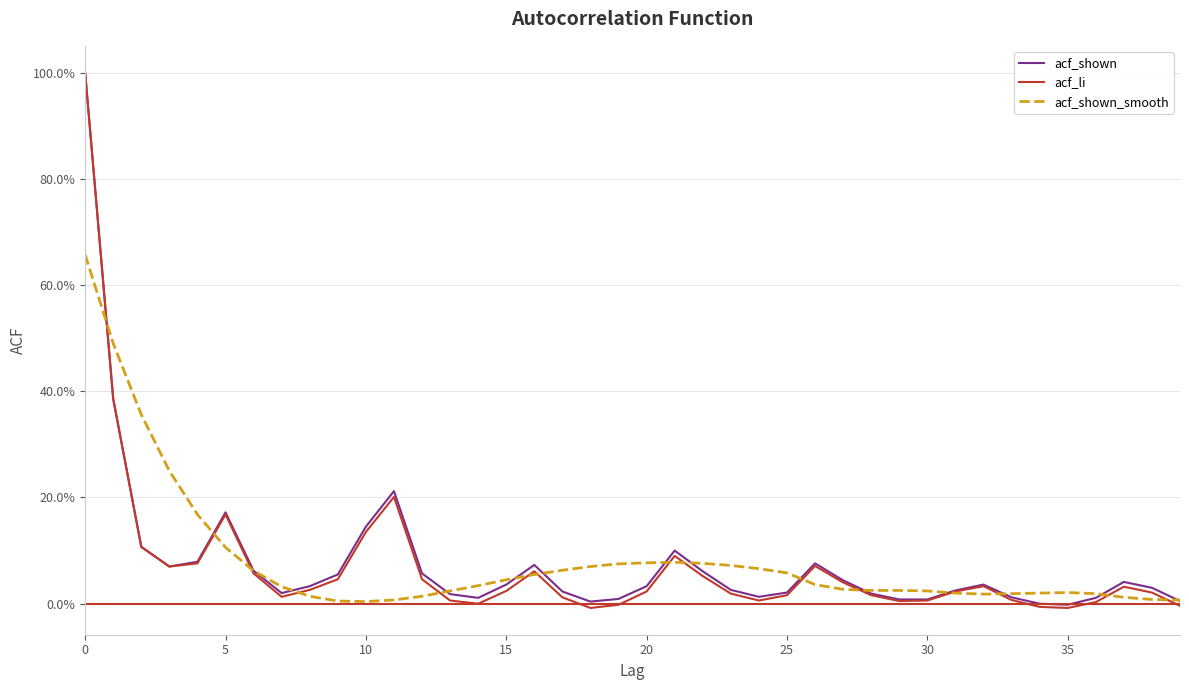

What are all the series names shown in the legend?

acf_shown, acf_li, acf_shown_smooth